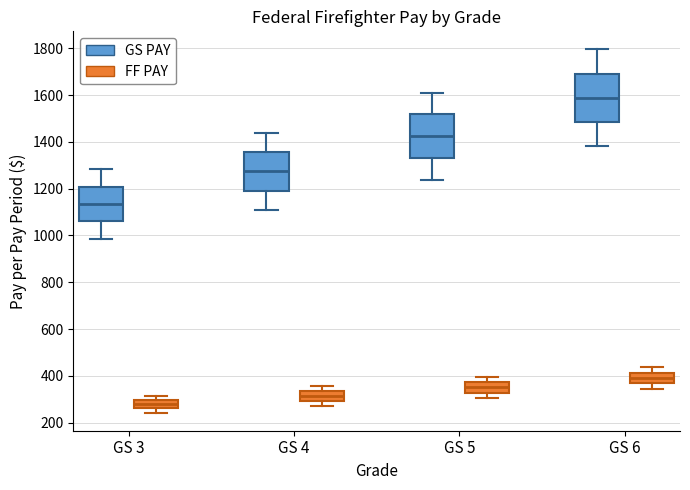

Where is the lower edge of the box for GS 4 (GS PAY) on the y-axis? The values are not printed on the chart, so give them approximately, as read against the axis.

1200